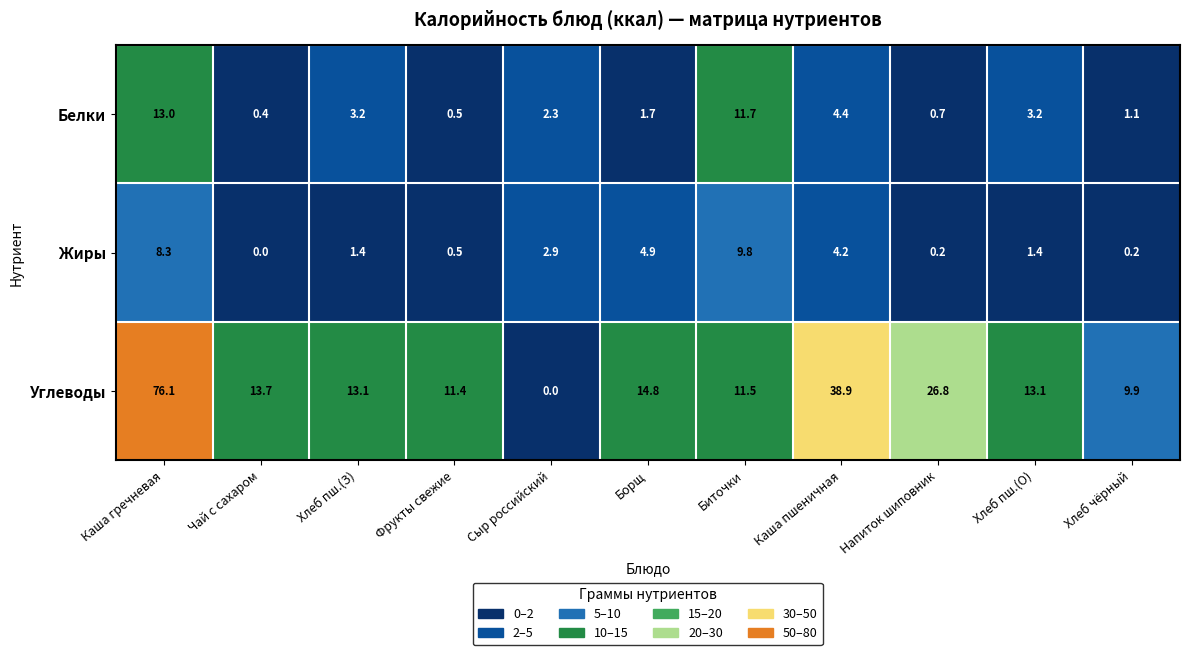

What is the difference between the maximum and minimum values in the Жиры series?

9.8